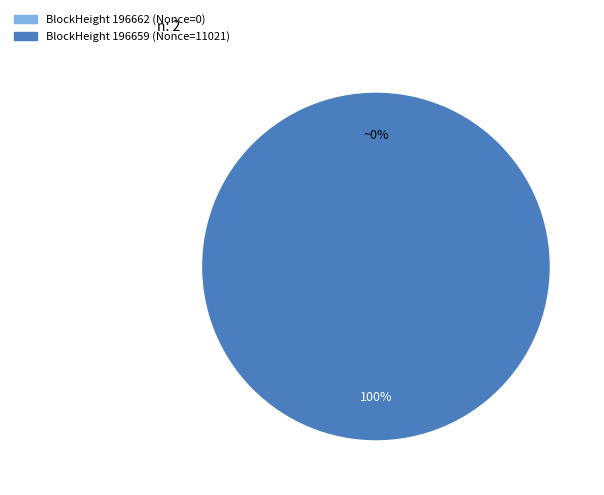

How many segments does this pie chart have?

2